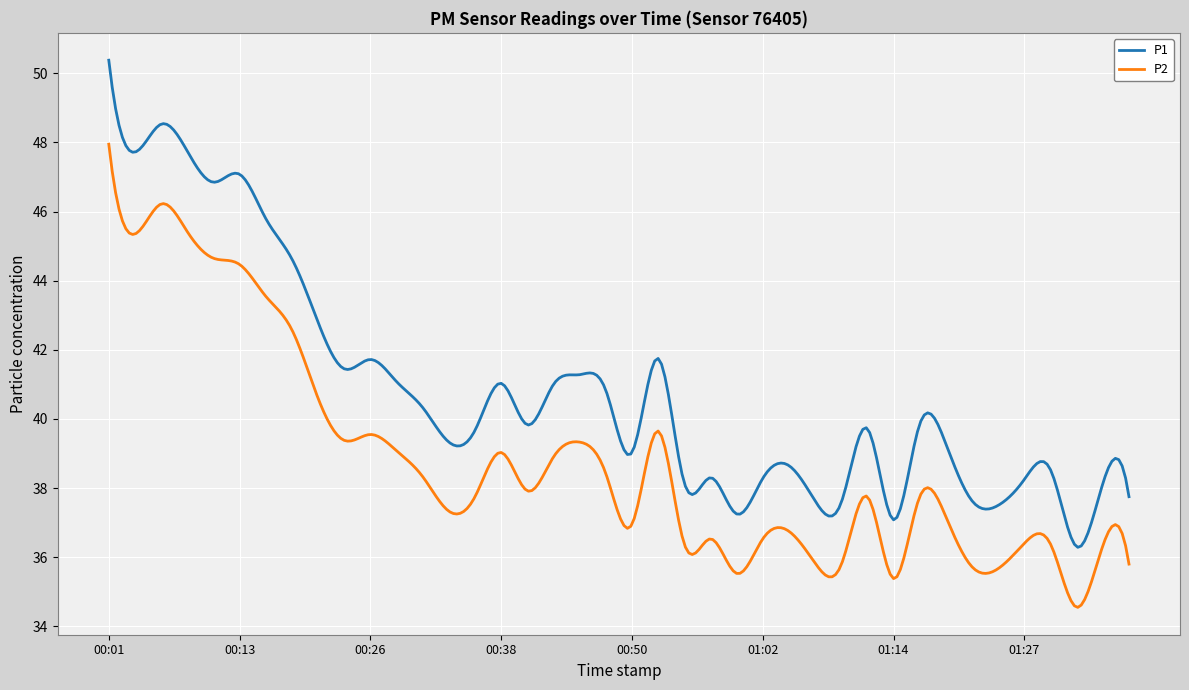

Which series has the largest total across all categories?

P1